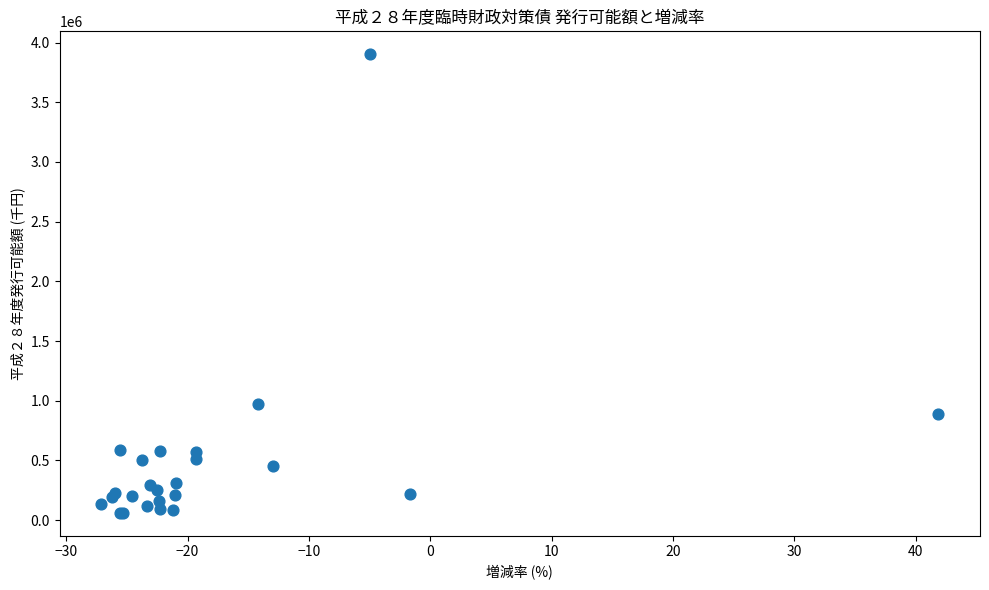

What Y value in the scatter plot is closest to 1981695?

970676